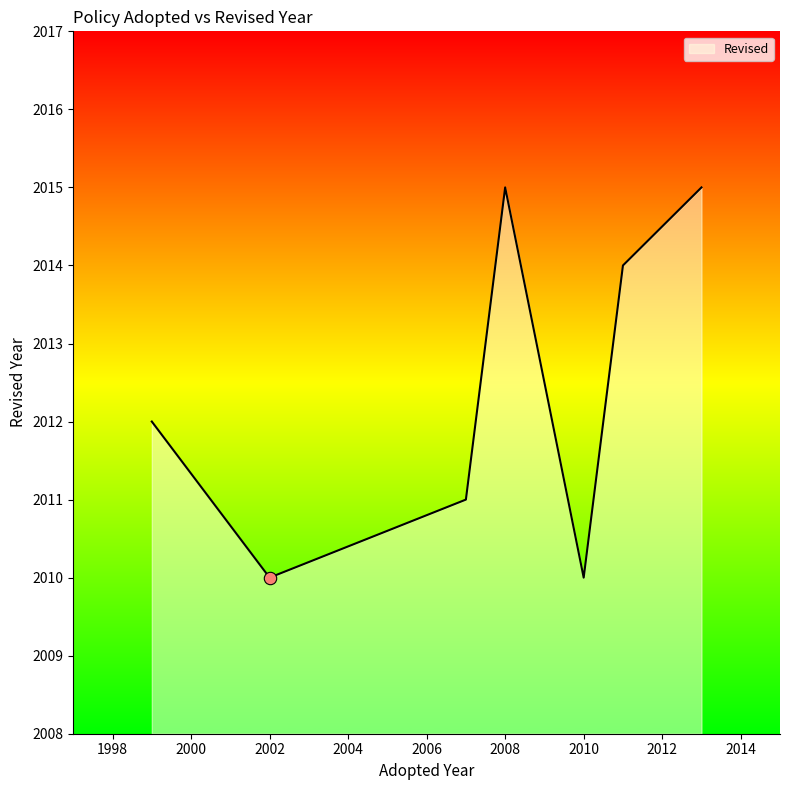

True or false: the data has more than 2 interior local peaks.

False